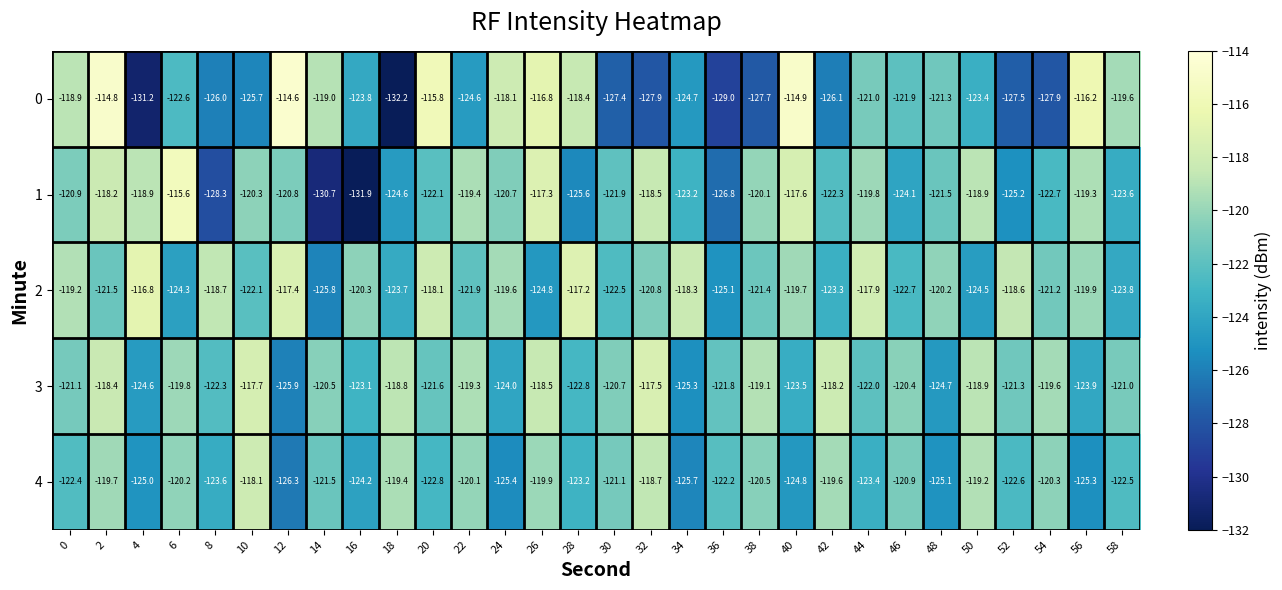

Which label corresponds to the largest value in the chart?

12